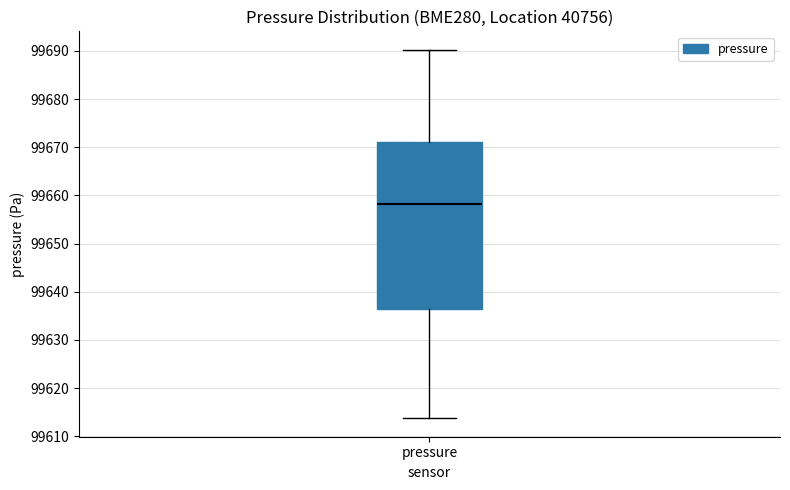

Transcribe this box plot: give where the median line is, the range the box spans, and where the two whiskers end, as read against the y-axis. The values are not printed on the chart, so give them approximately, as read against the axis.

median 99658, box 99636 to 99671, whiskers 99614 to 99690